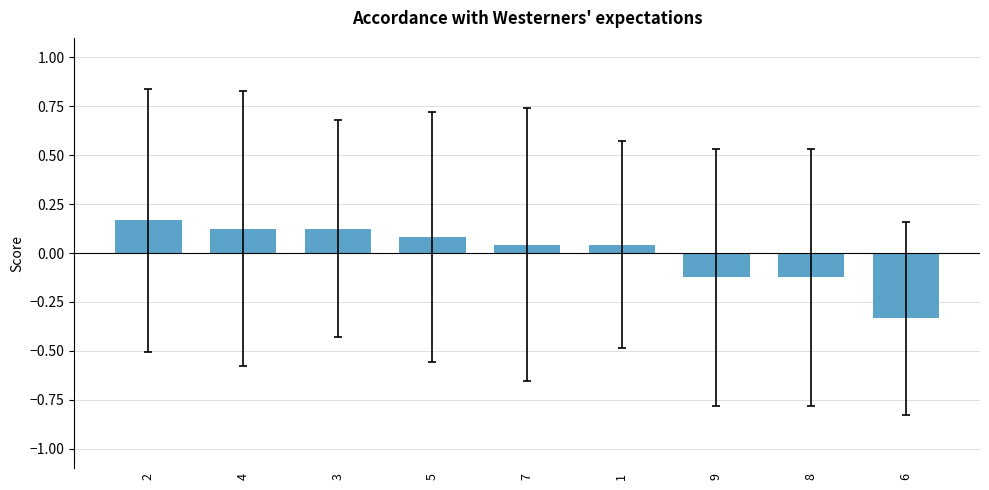

Which label corresponds to the smallest value in the chart?

6